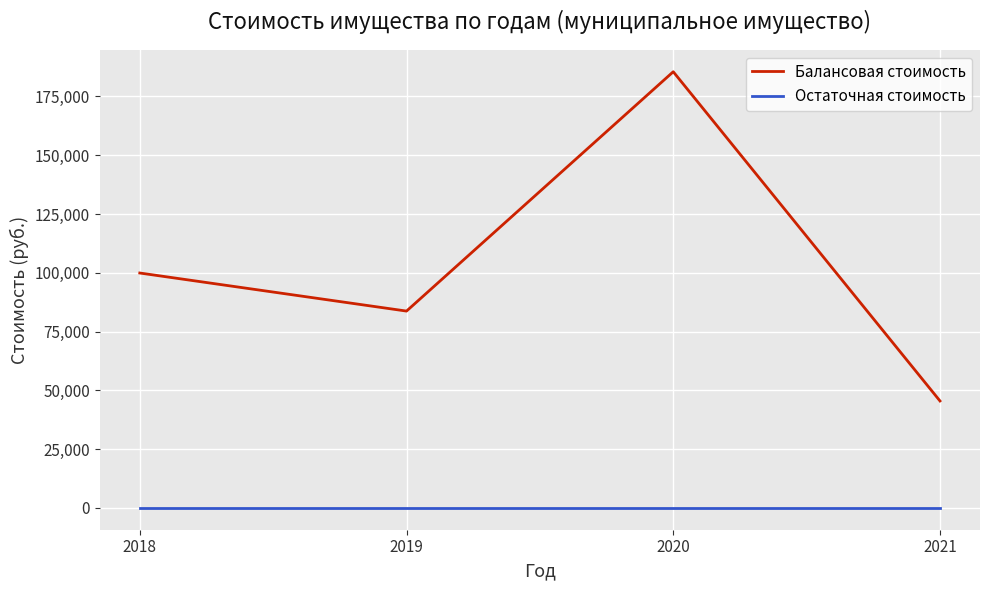

How many lines are shown in the chart?

2